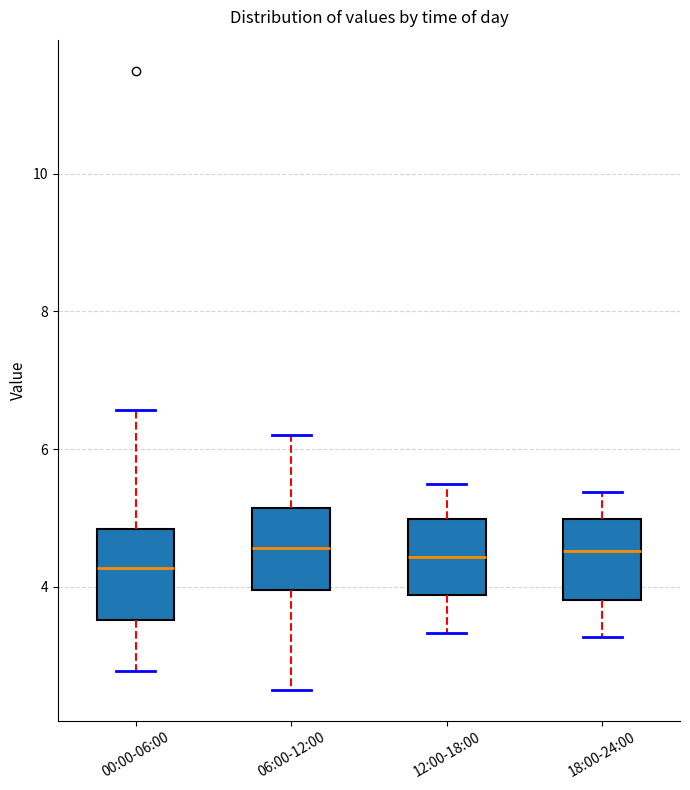

Where does the median line of the box for 00:00-06:00 sit on the y-axis? The values are not printed on the chart, so give them approximately, as read against the axis.

4.2